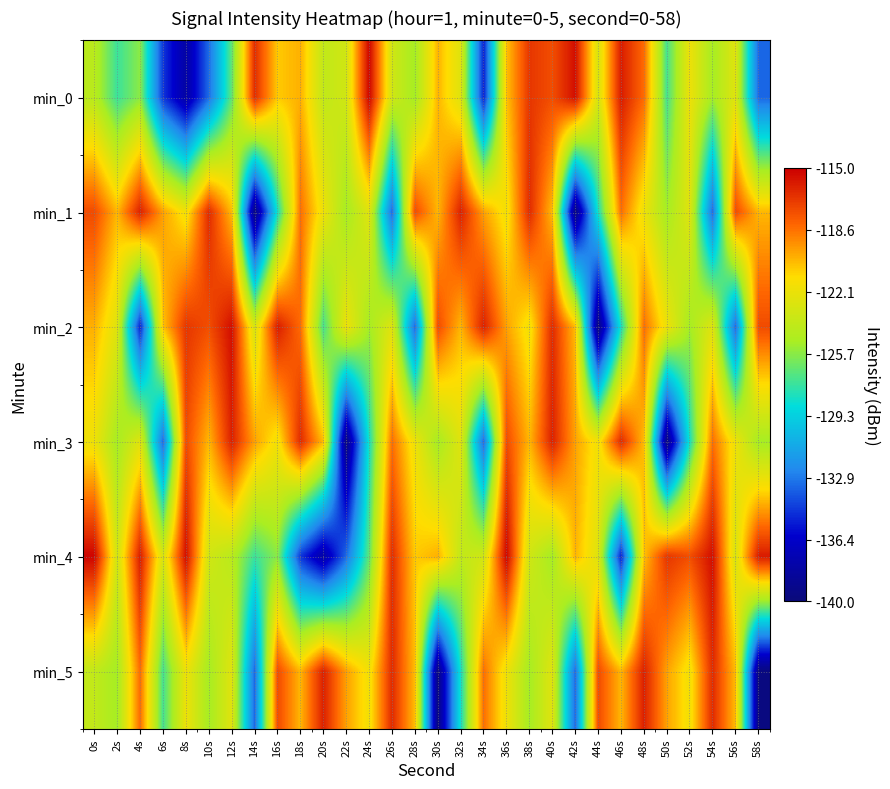

Reading left to right, transcribe all the data shown in this chart.

min_0: 0s=-124.4	2s=-127.5	4s=-125.7	6s=-134.7	8s=-138.0	10s=-133.3	12s=-126.6	14s=-116.5	16s=-120.8	18s=-120.2	20s=-124.0	22s=-123.4	24s=-115.2	26s=-123.4	28s=-125.1	30s=-120.3	32s=-122.7	34s=-135.4	36s=-120.6	38s=-116.8	40s=-117.5	42s=-115.5	44s=-123.0	46s=-115.9	48s=-118.4	50s=-127.2	52s=-122.0	54s=-125.1	56s=-122.6	58s=-133.4
min_1: 0s=-117.4	2s=-120.3	4s=-116.1	6s=-119.8	8s=-121.8	10s=-116.4	12s=-120.5	14s=-139.7	16s=-128.3	18s=-118.5	20s=-122.0	22s=-125.1	24s=-122.6	26s=-133.4	28s=-117.4	30s=-120.3	32s=-116.1	34s=-119.8	36s=-121.8	38s=-116.4	40s=-120.5	42s=-139.7	44s=-128.3	46s=-118.5	48s=-122.0	50s=-125.1	52s=-122.6	54s=-133.4	56s=-117.4	58s=-120.3
min_2: 0s=-120.2	2s=-122.7	4s=-135.4	6s=-120.6	8s=-116.8	10s=-117.5	12s=-115.5	14s=-123.0	16s=-115.9	18s=-118.4	20s=-127.2	22s=-122.0	24s=-125.1	26s=-122.6	28s=-133.4	30s=-117.4	32s=-120.3	34s=-116.1	36s=-119.8	38s=-121.8	40s=-116.4	42s=-120.5	44s=-139.7	46s=-128.3	48s=-118.5	50s=-122.0	52s=-125.1	54s=-122.6	56s=-133.4	58s=-117.4
min_3: 0s=-122.0	2s=-125.1	4s=-122.6	6s=-133.4	8s=-117.4	10s=-120.3	12s=-116.1	14s=-119.8	16s=-121.8	18s=-116.4	20s=-120.5	22s=-139.7	24s=-128.3	26s=-118.5	28s=-122.0	30s=-125.1	32s=-122.6	34s=-133.4	36s=-117.4	38s=-120.3	40s=-116.1	42s=-119.8	44s=-121.8	46s=-116.4	48s=-120.5	50s=-139.7	52s=-128.3	54s=-118.5	56s=-122.0	58s=-125.1
min_4: 0s=-115.2	2s=-123.4	4s=-115.9	6s=-123.0	8s=-115.5	10s=-123.4	12s=-124.4	14s=-127.5	16s=-125.7	18s=-134.7	20s=-138.0	22s=-133.3	24s=-126.6	26s=-116.5	28s=-120.8	30s=-120.2	32s=-124.0	34s=-123.4	36s=-115.2	38s=-123.4	40s=-125.1	42s=-120.3	44s=-122.7	46s=-135.4	48s=-120.6	50s=-116.8	52s=-117.5	54s=-115.5	56s=-123.0	58s=-115.9
min_5: 0s=-124.0	2s=-125.1	4s=-118.4	6s=-127.2	8s=-122.0	10s=-125.1	12s=-122.6	14s=-133.4	16s=-117.4	18s=-120.3	20s=-116.1	22s=-119.8	24s=-121.8	26s=-116.4	28s=-120.5	30s=-139.7	32s=-128.3	34s=-118.5	36s=-122.0	38s=-125.1	40s=-122.6	42s=-133.4	44s=-117.4	46s=-120.3	48s=-116.1	50s=-119.8	52s=-121.8	54s=-116.4	56s=-120.5	58s=-139.7